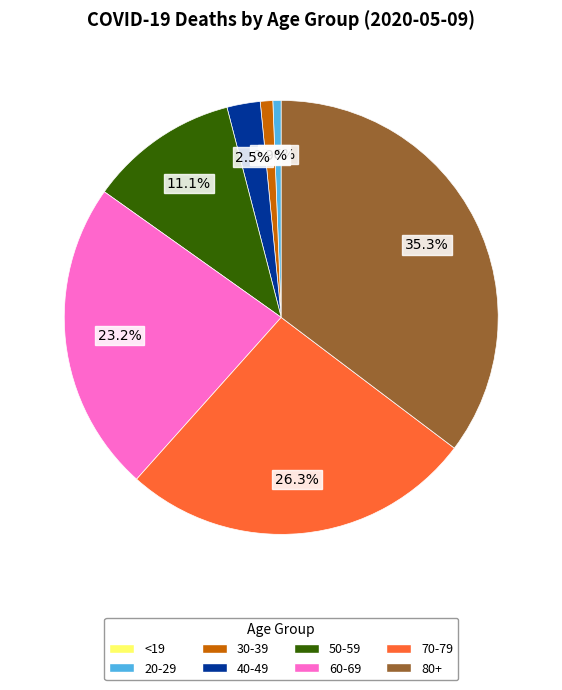

Is there a majority slice in this chart?

No